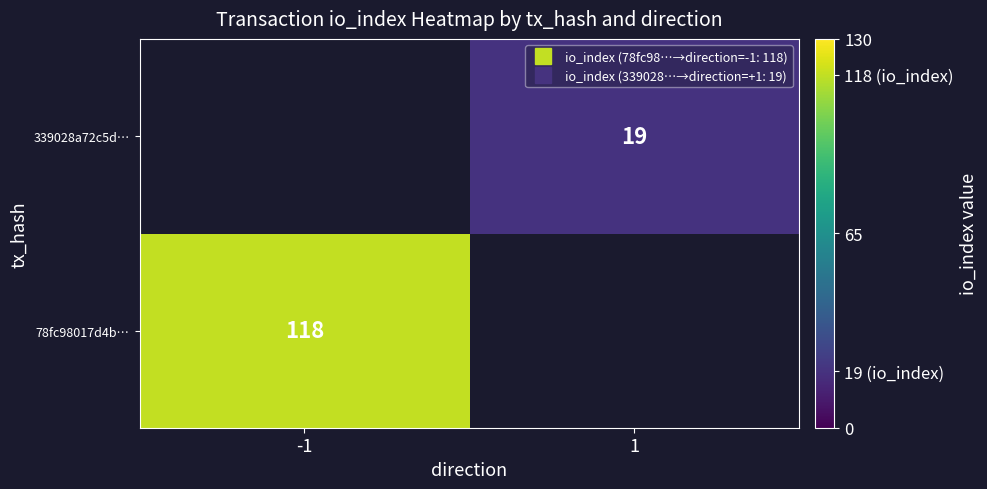

What is the lowest value of the 78fc98017d4b… series?

118.0